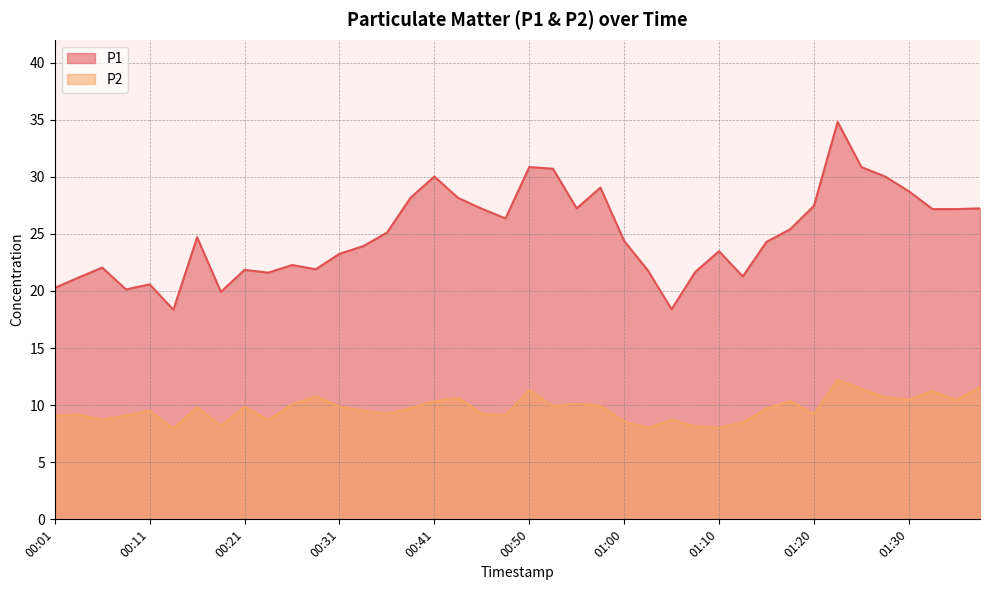

What is the average value of the P2 series?

9.7